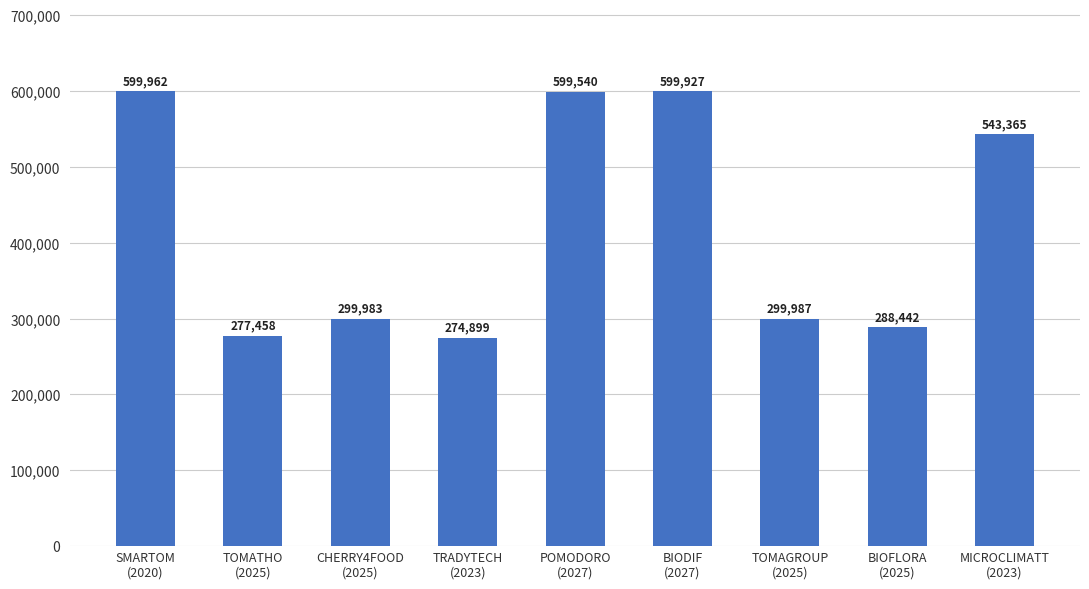

The chart shows a value of 146668 at BIOFLORA
(2025). True or false?

False